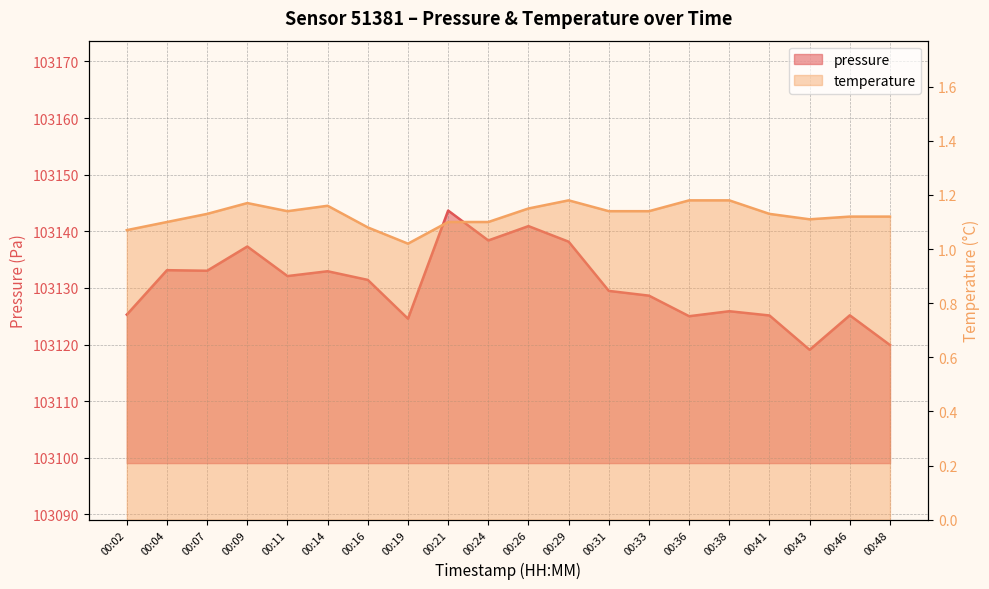

How many temperature values are between 1 and 2?

20